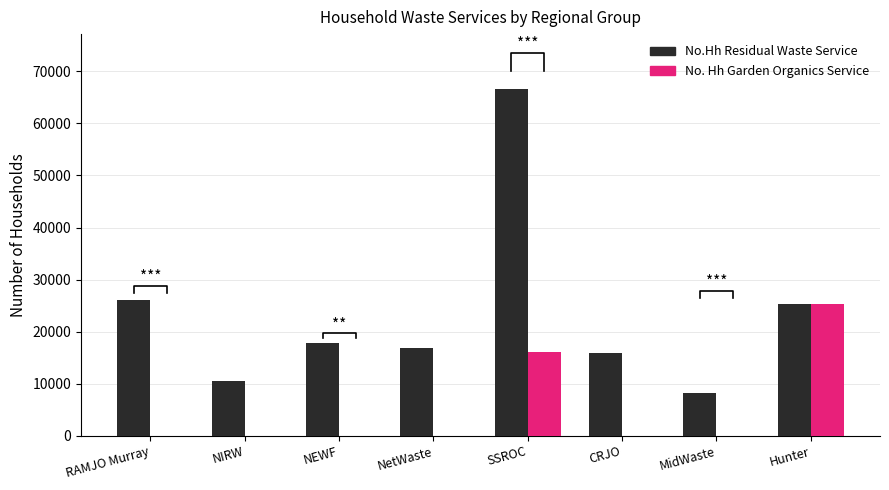

What are all the series names shown in the legend?

No.Hh Residual Waste Service, No. Hh Garden Organics Service